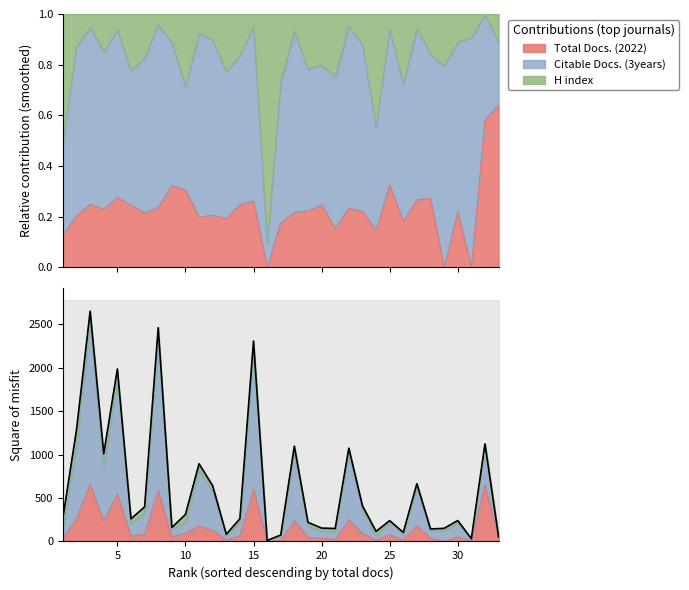

True or false: the data shows 1819 at 17.

False